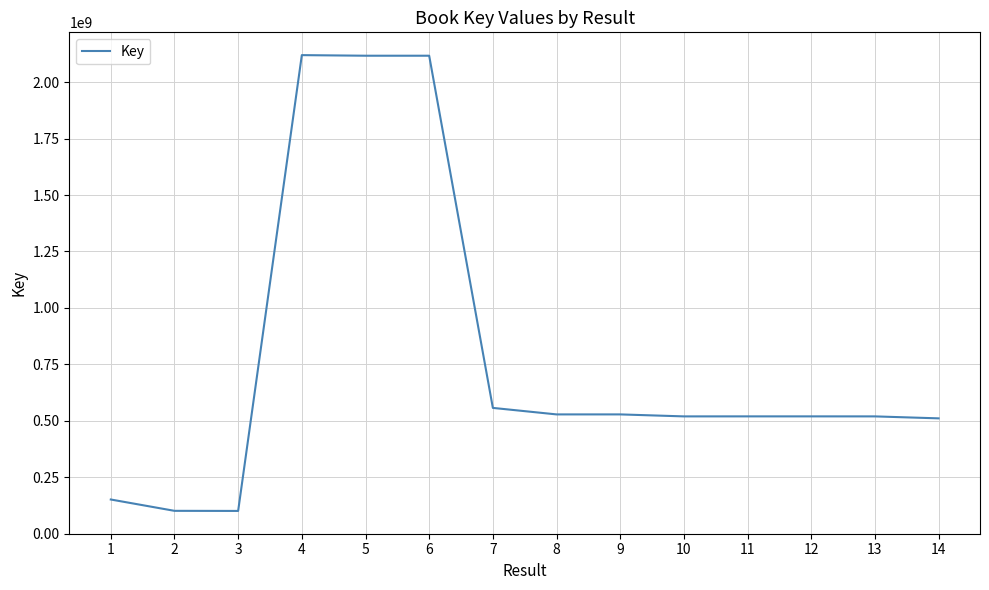

Approximately how many times larger is the value at 10 compared to 9?

1.0